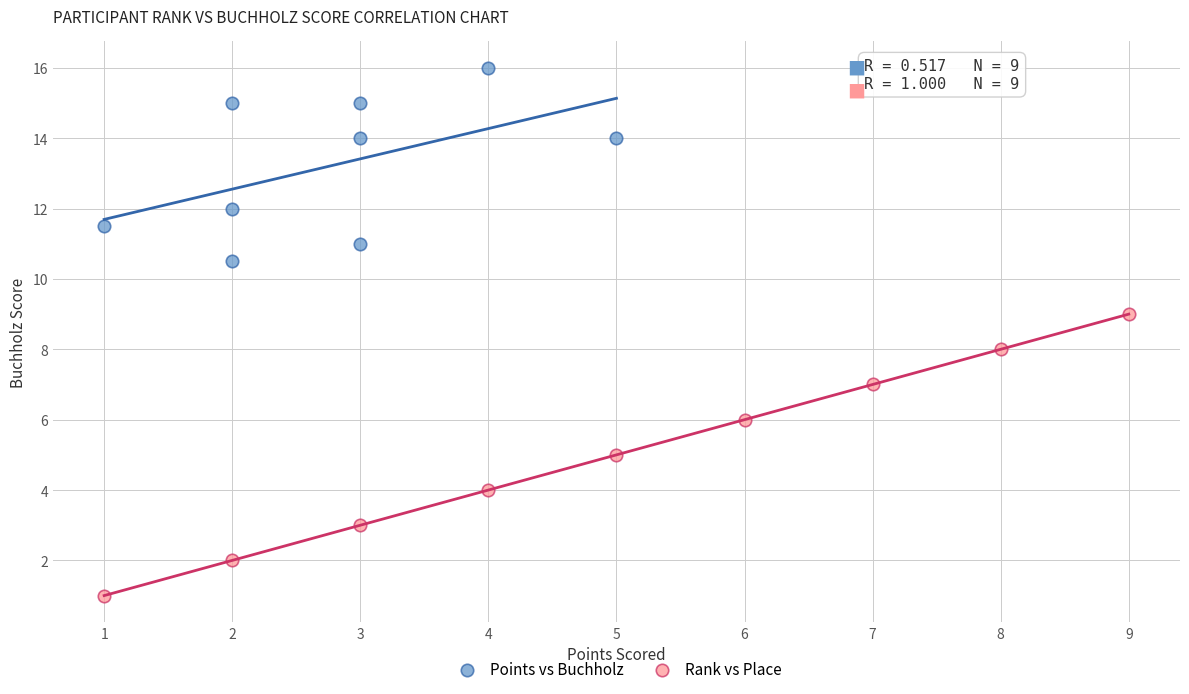

What are all the series names shown in the legend?

Points vs Buchholz, Rank vs Place